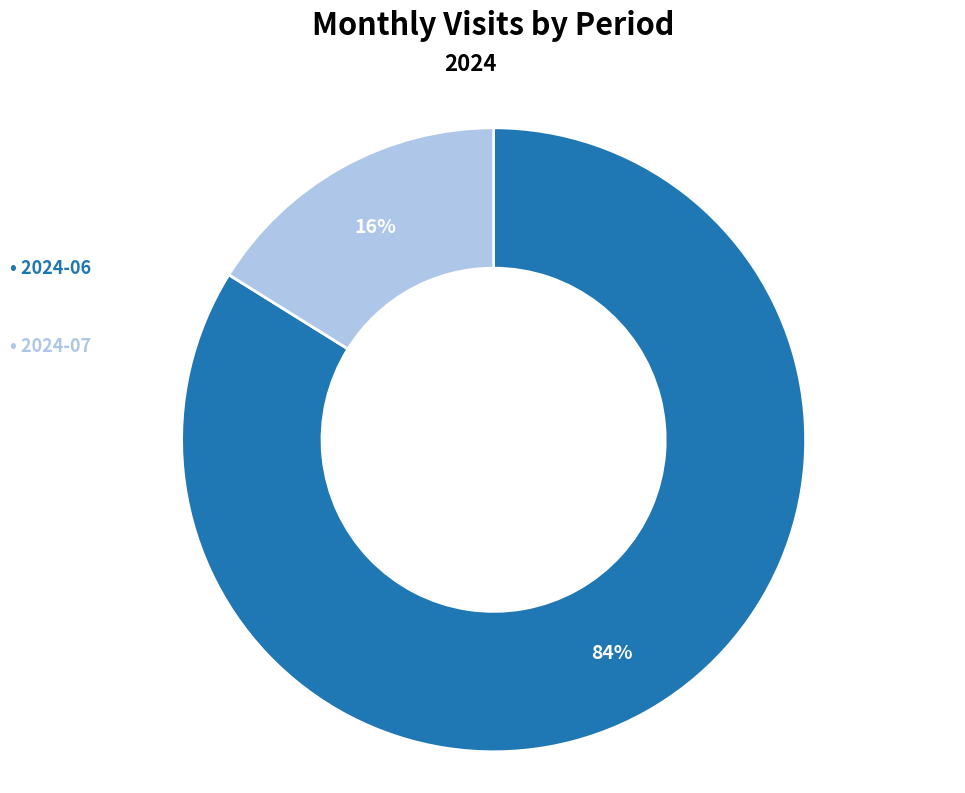

Is there a majority slice in this chart?

Yes